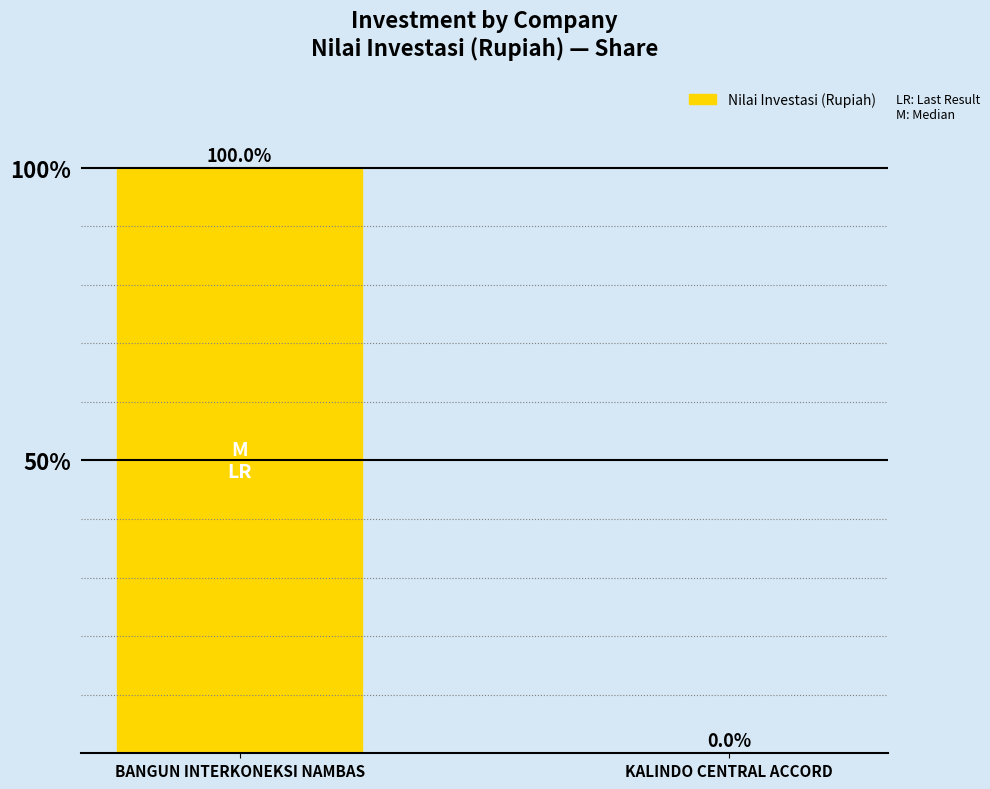

Between BANGUN INTERKONEKSI NAMBAS and KALINDO CENTRAL ACCORD, which is larger?

BANGUN INTERKONEKSI NAMBAS